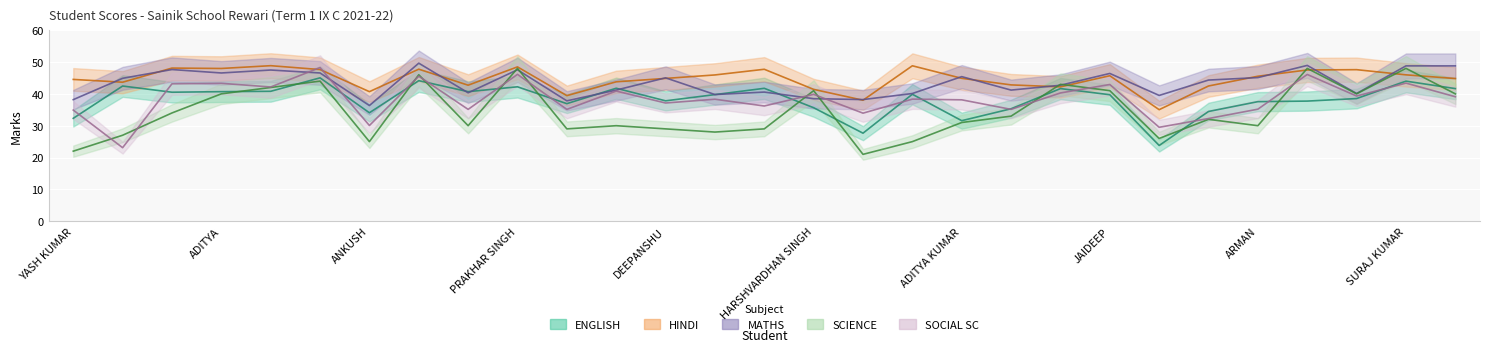

Where is the first local maximum for HINDI?

GOURAV